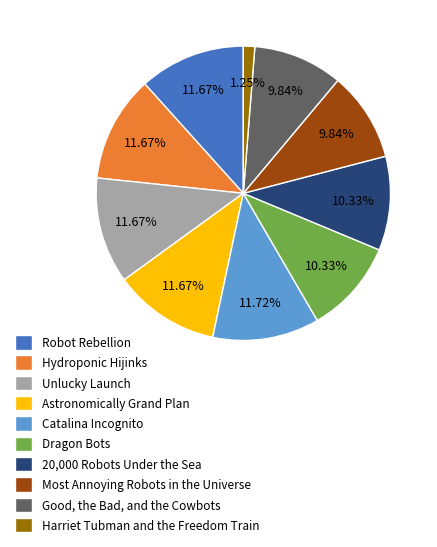

To the nearest percent, what is the difference between the Most Annoying Robots in the Universe and Hydroponic Hijinks slice percentages?

2%